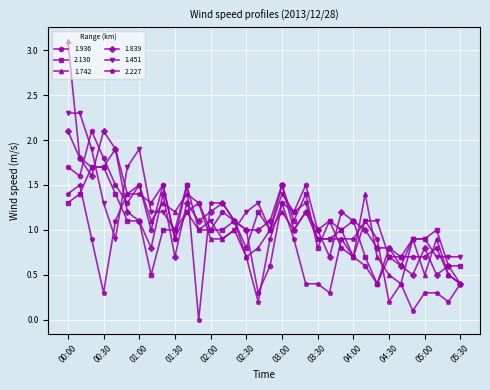

Reading left to right, what are all the values shown in this chart?

1.936: 1.7	1.6	2.1	1.8	1.5	1.3	1.5	1.0	1.5	0.9	1.2	1.3	1.0	1.2	1.1	1.0	0.3	0.6	1.3	1.2	1.5	1.0	1.1	0.8	0.7	0.6	0.4	0.8	0.7	0.7	0.7	0.8	0.5	0.4
2.130: 1.3	1.4	1.7	1.7	1.4	1.1	1.1	0.5	1.0	1.0	1.5	1.0	1.0	1.0	1.1	0.8	1.2	1.0	1.5	1.1	1.4	0.8	1.1	1.0	1.1	0.7	0.4	0.7	0.7	0.9	0.9	1.0	0.6	0.6
1.742: 3.1	1.8	1.7	1.7	1.9	1.4	1.5	1.1	1.3	1.2	1.4	1.3	0.9	0.9	1.0	0.7	0.8	1.0	1.2	1.0	1.2	0.9	0.9	0.9	0.7	1.4	0.7	0.5	0.4	0.9	0.5	0.9	0.5	0.4
1.839: 2.1	1.8	1.6	2.1	1.9	1.2	1.1	0.8	1.4	0.7	1.3	1.1	1.2	1.3	1.1	1.0	1.0	1.1	1.5	1.0	1.2	1.0	0.7	1.2	1.1	1.0	0.8	0.8	0.6	0.5	0.8	0.5	0.6	0.4
1.451: 2.3	2.3	1.9	1.3	0.9	1.7	1.9	1.2	1.2	1.0	1.2	1.0	1.1	0.9	1.0	1.2	1.3	1.0	1.4	1.2	1.3	0.9	0.9	1.0	0.7	1.1	1.1	0.7	0.6	0.9	0.9	0.7	0.7	0.7
2.227: 1.4	1.5	0.9	0.3	1.1	1.4	1.4	1.3	1.5	0.9	1.5	0.0	1.3	1.3	1.1	0.7	0.2	0.9	1.3	0.9	0.4	0.4	0.3	0.9	0.9	1.1	0.9	0.2	0.4	0.1	0.3	0.3	0.2	0.4